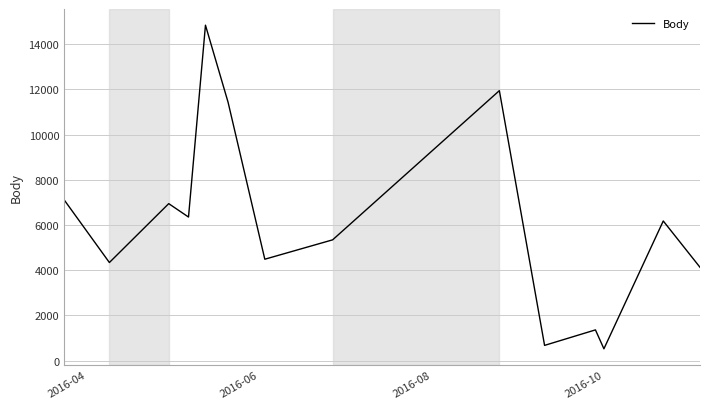

What is the greatest value displayed?

14834